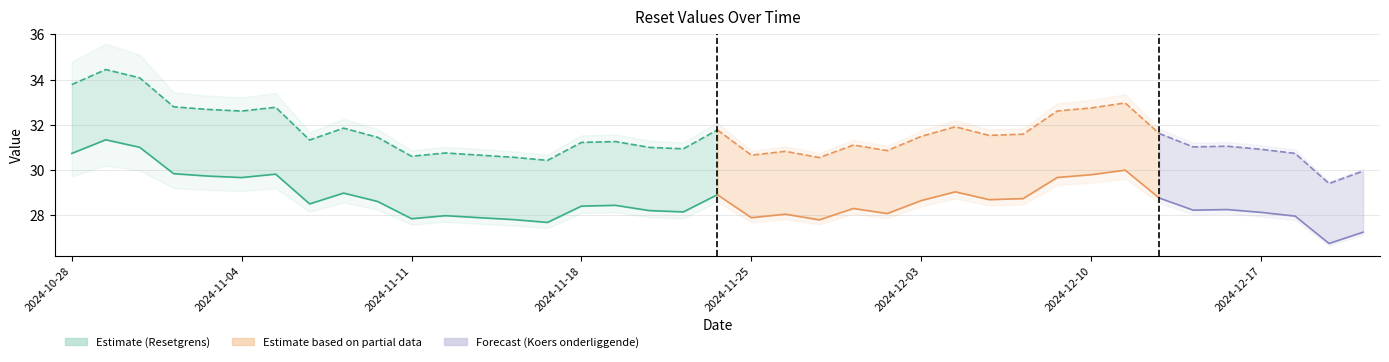

Does the chart have visible grid lines?

Yes